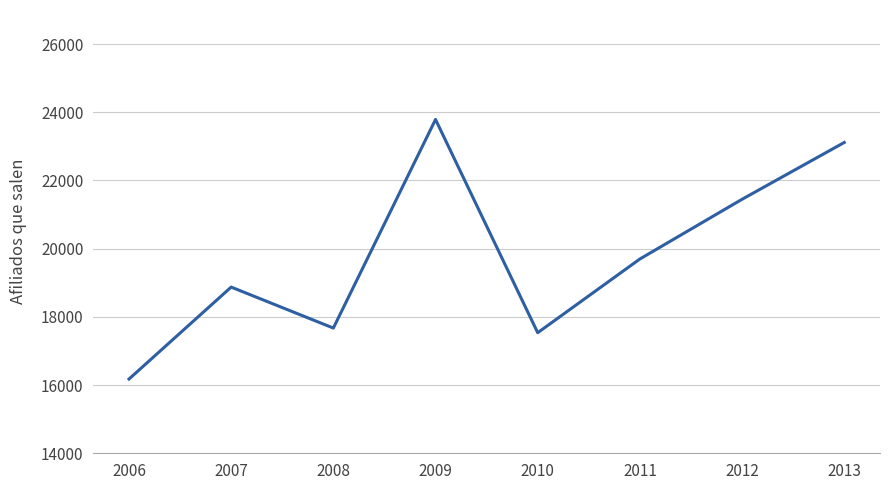

Reading left to right, what are all the values shown in this chart?

16177	18874	17672	23790	17536	19698	21449	23115